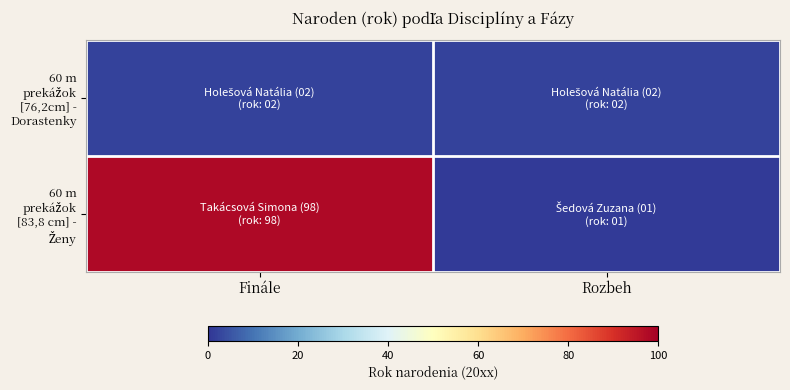

Which series changed the most between Finále and Rozbeh?

60 m prekážok [83,8 cm] - Ženy